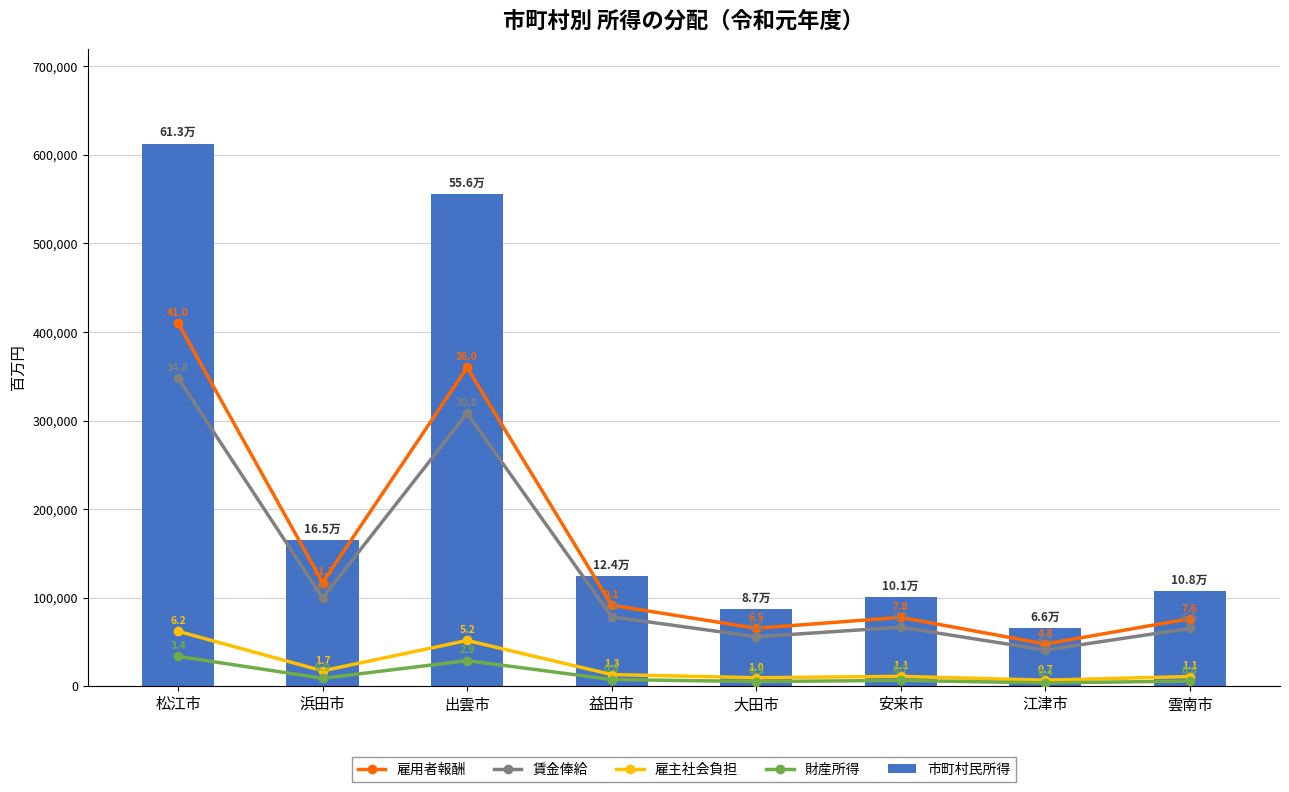

At which label does 雇主社会負担 first exceed 13127?

松江市